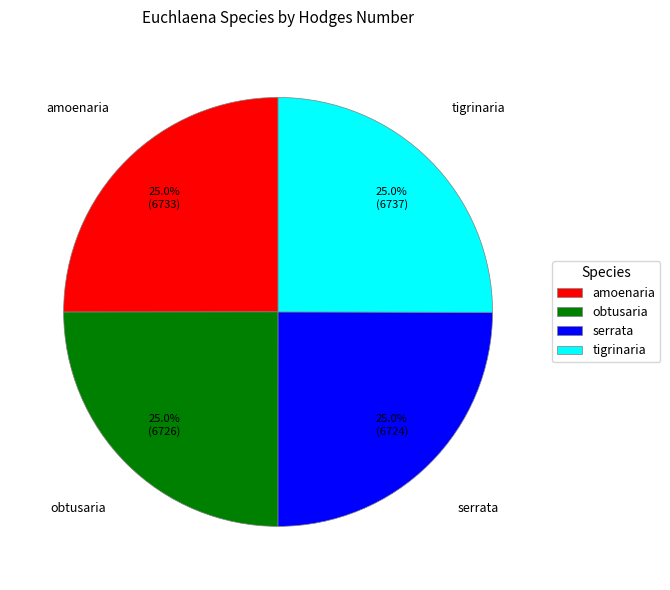

How many slices are in this pie chart?

4